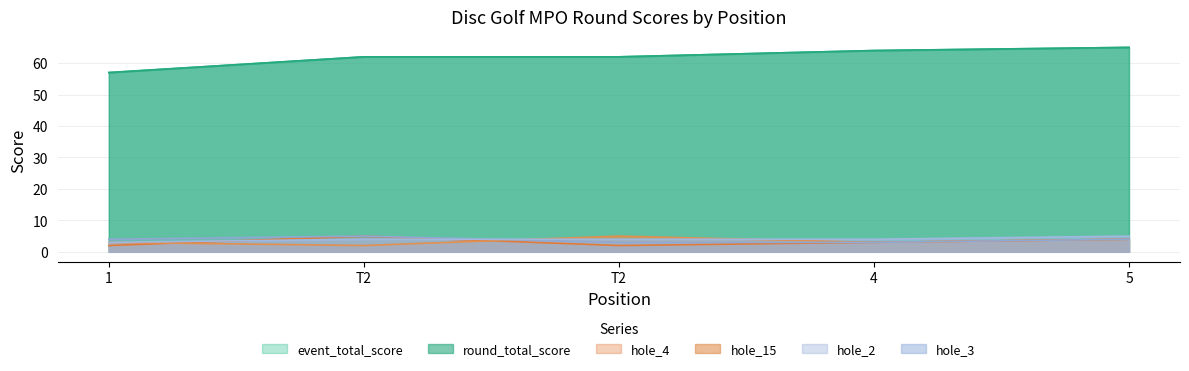

What is the sum of the hole_3 values at 5 and 4?

9